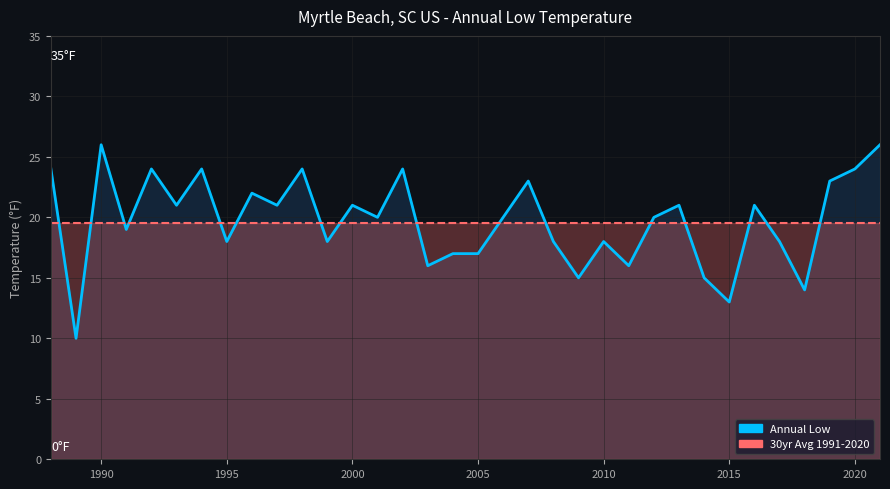

What position from the right is 2005?

17